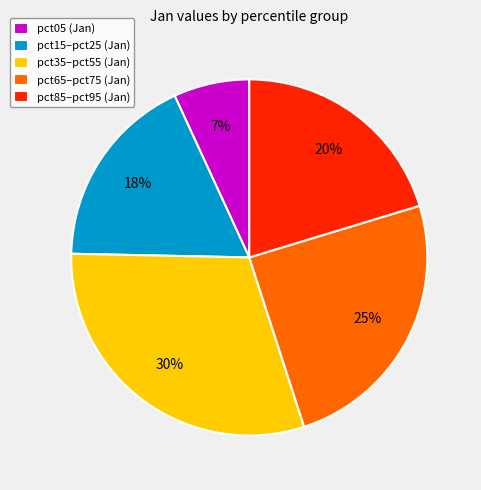

Do pct85–pct95 (Jan) and pct05 (Jan) together represent more than half of the pie?

No